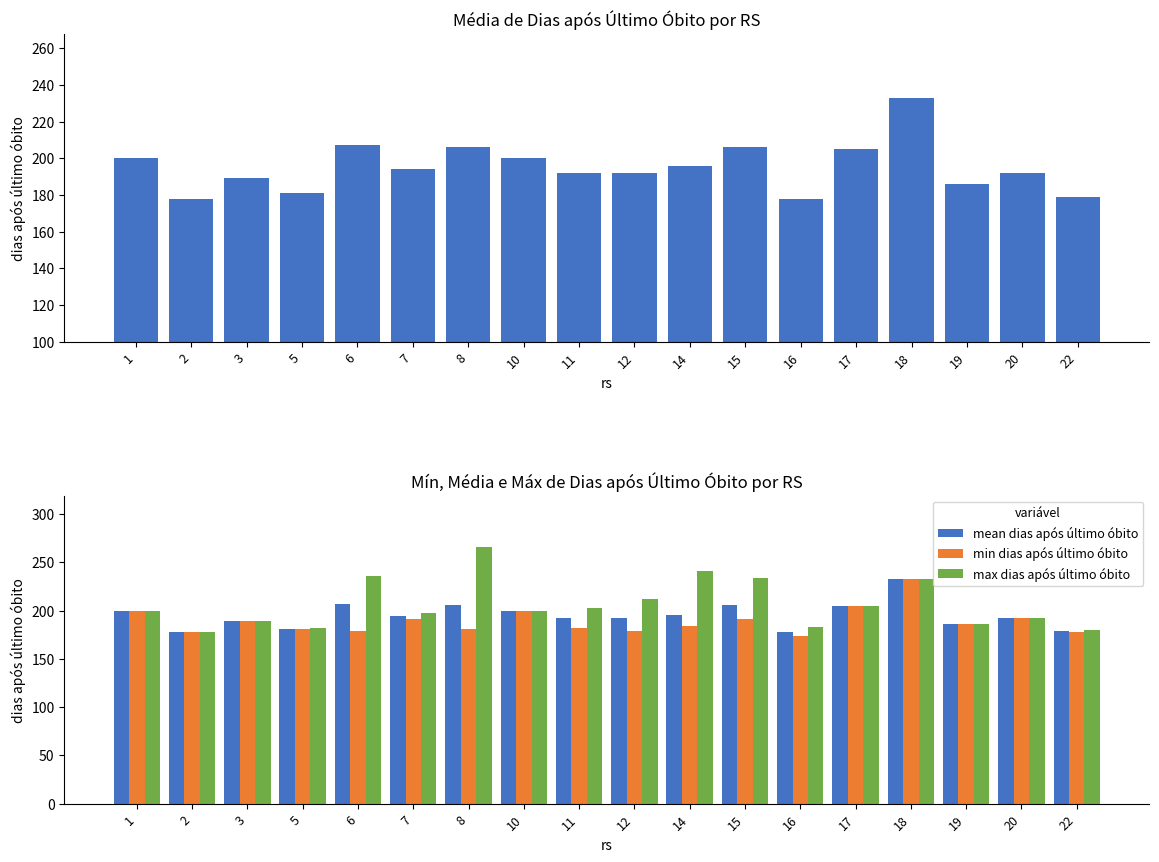

What is the difference between the min dias após último óbito values at 15 and 6?

12